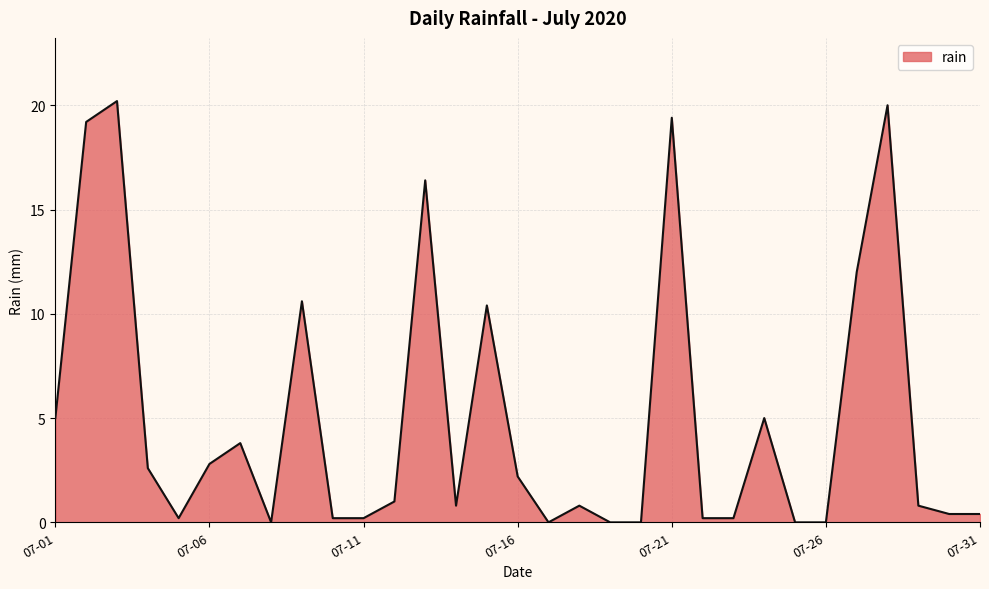

What is the greatest value displayed?

20.2